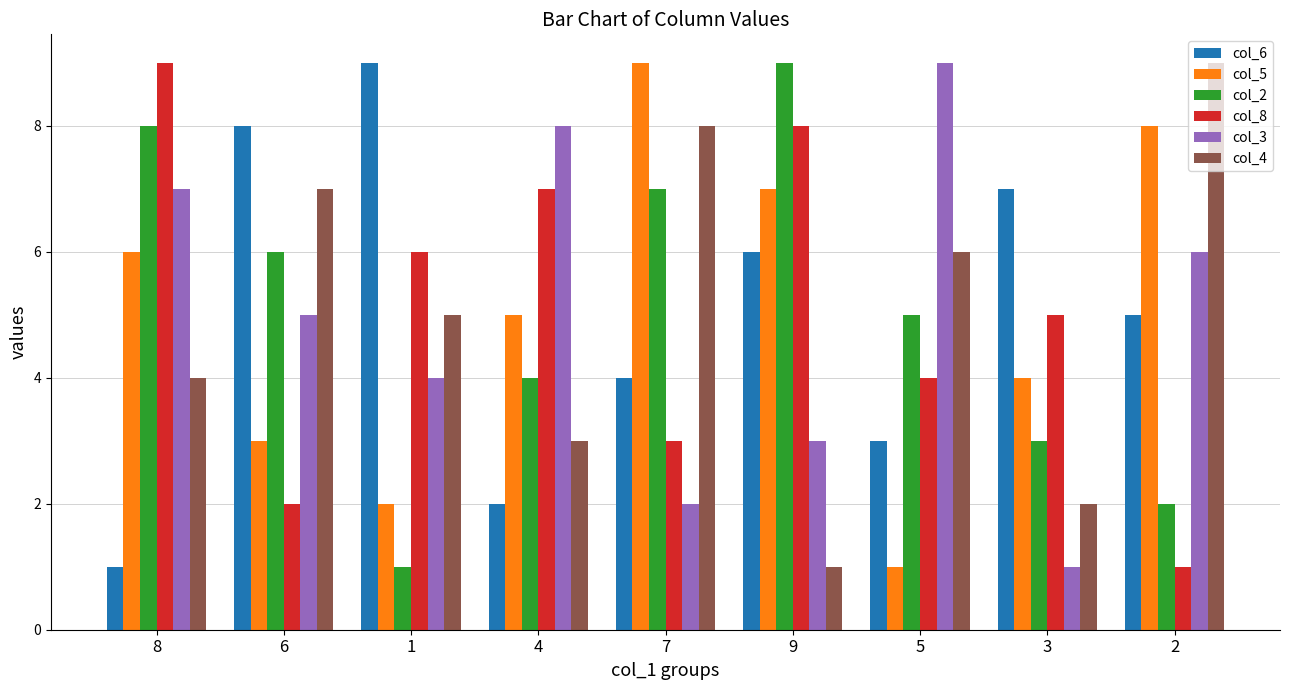

Reading right to left, what are all the values shown in this chart?

col_6: 5	7	3	6	4	2	9	8	1
col_5: 8	4	1	7	9	5	2	3	6
col_2: 2	3	5	9	7	4	1	6	8
col_8: 1	5	4	8	3	7	6	2	9
col_3: 6	1	9	3	2	8	4	5	7
col_4: 9	2	6	1	8	3	5	7	4